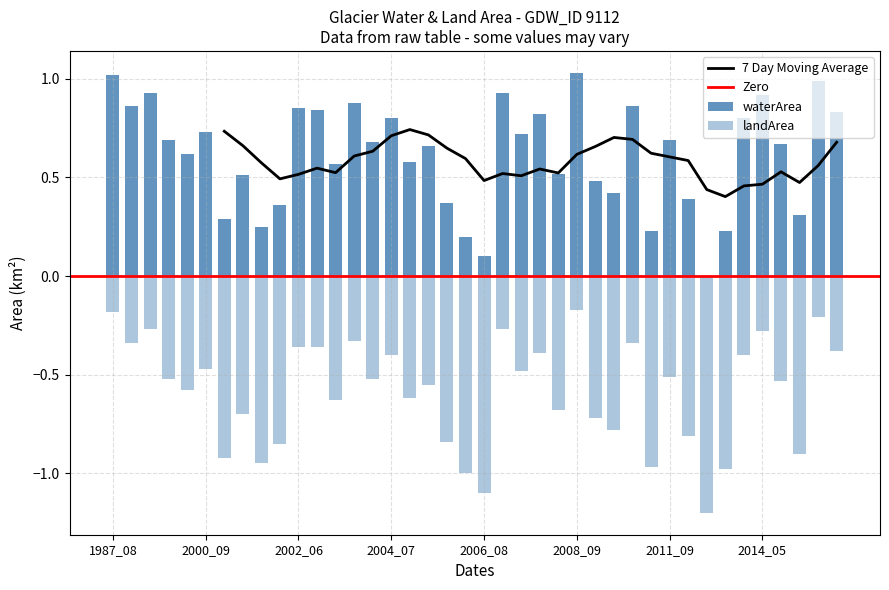

What is the sum of all landArea values?

-23.5